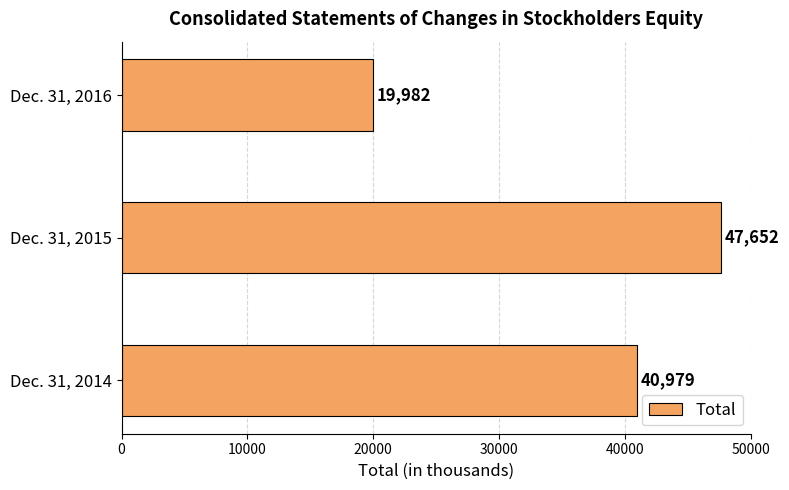

Reading bottom to top, list all the values displayed in this chart.

Dec. 31, 2014=40979	Dec. 31, 2015=47652	Dec. 31, 2016=19982